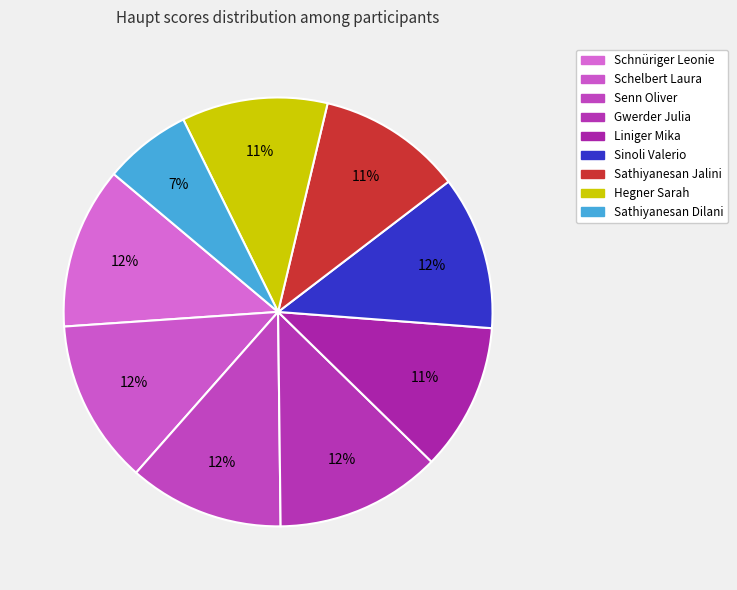

Which slice is the largest?

Gwerder Julia